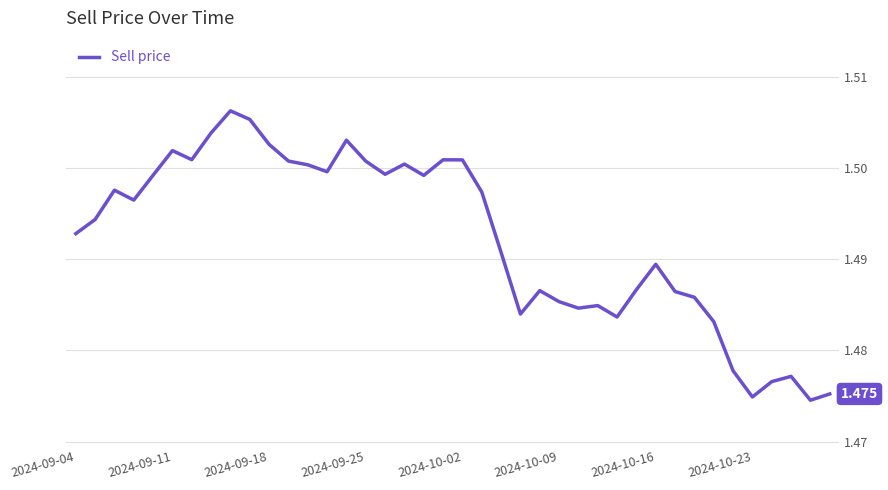

What is the average value?

1.5